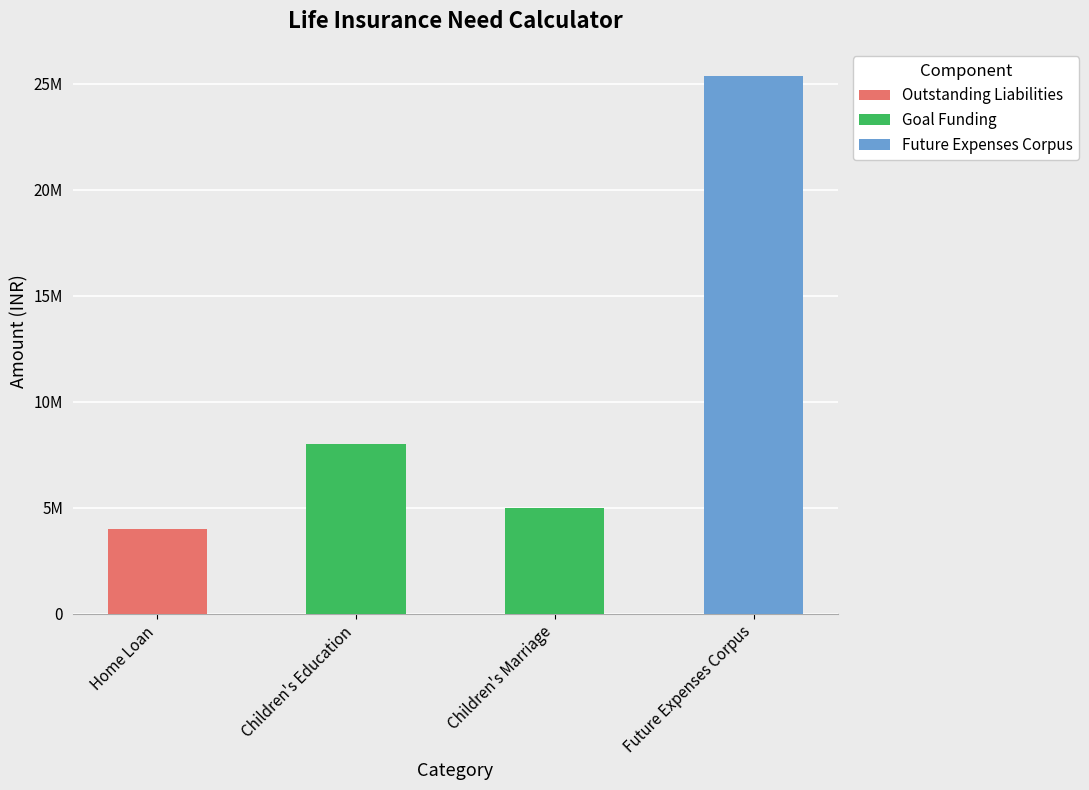

Which series has the largest total across all categories?

Future Expenses Corpus